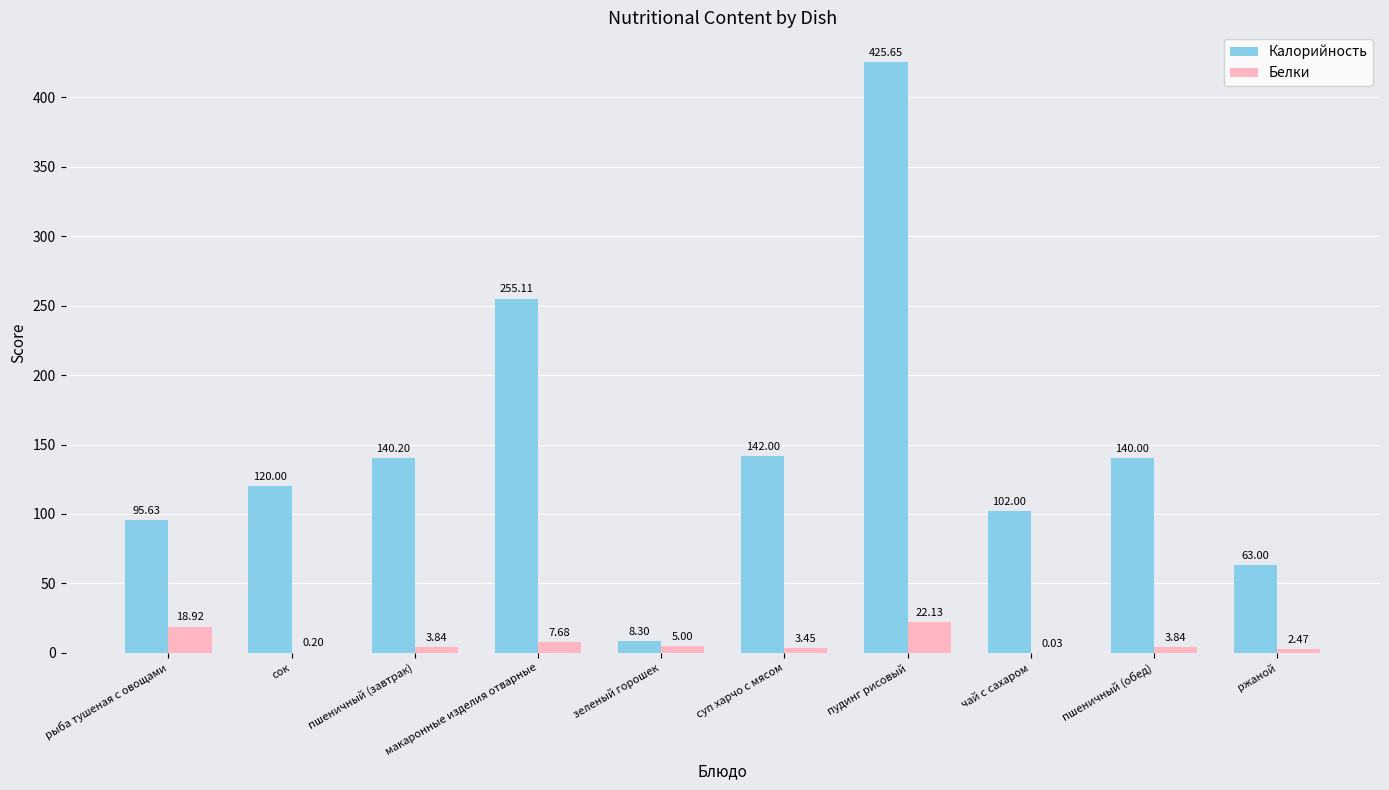

Where is Белки nearest to the value 11?

макаронные изделия отварные